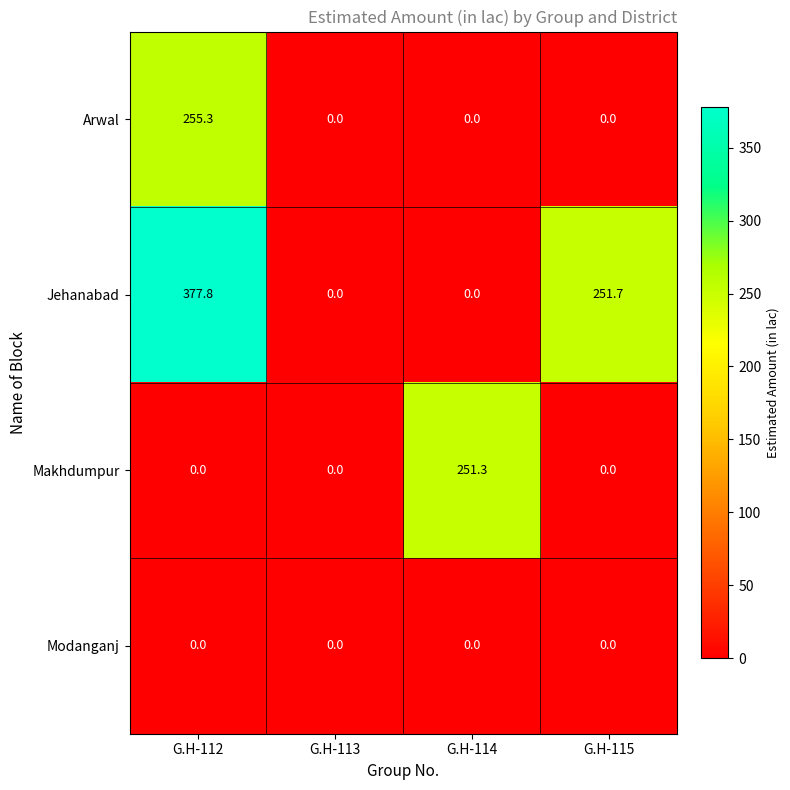

Count the number of categories in the chart.

4